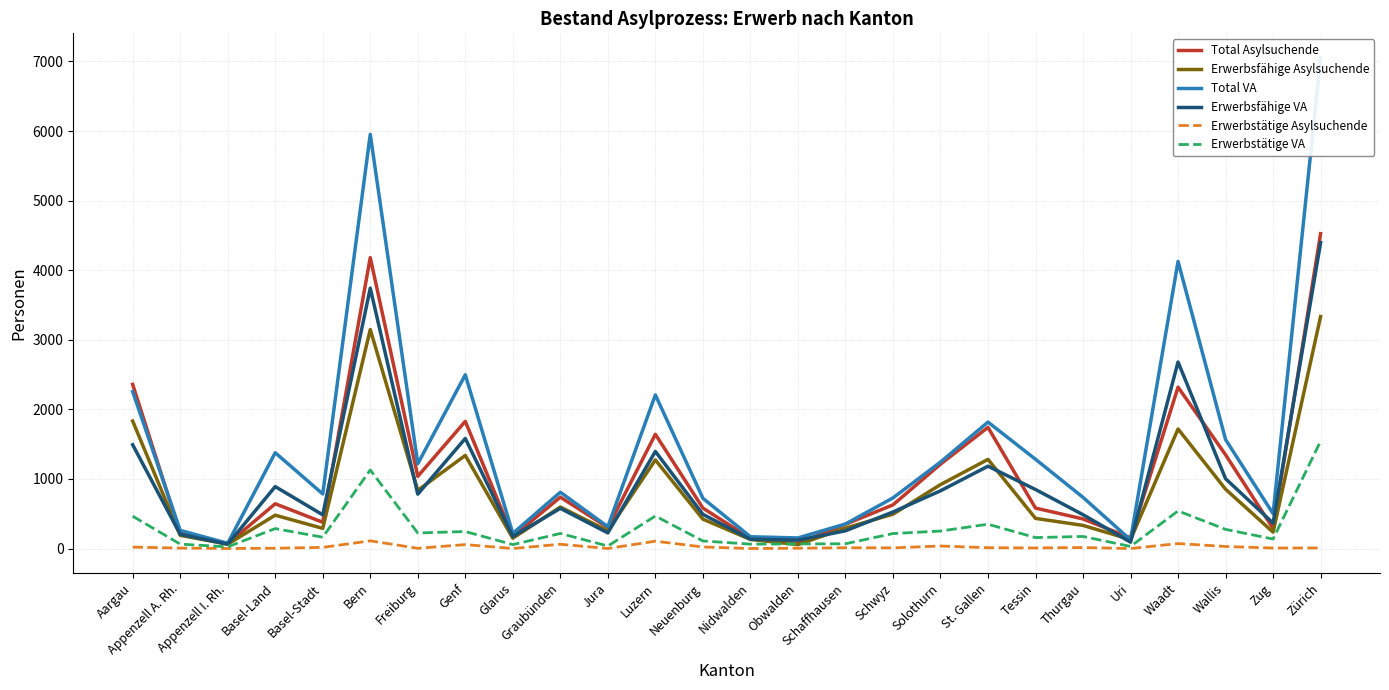

Is the value of Erwerbstätige VA at St. Gallen greater than the value of Erwerbsfähige VA at Schaffhausen?

Yes